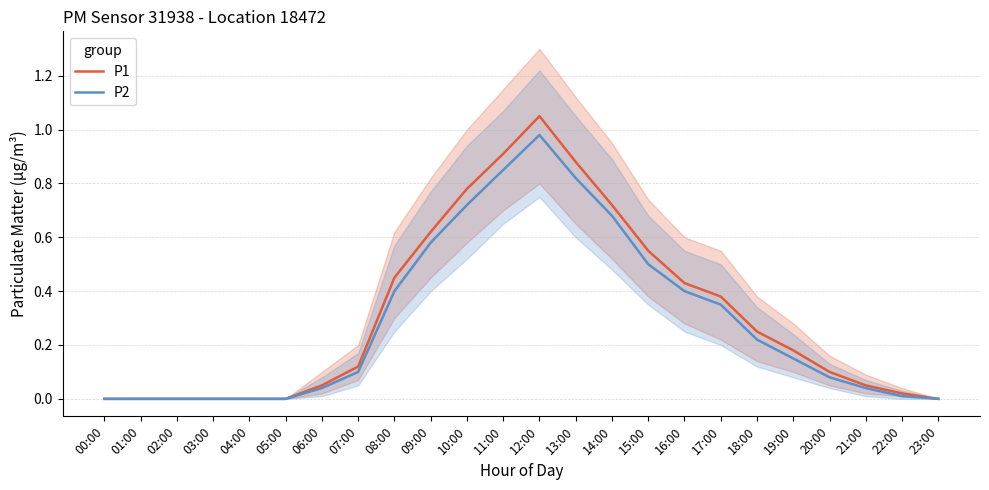

Which series has the widest spread of values?

P1